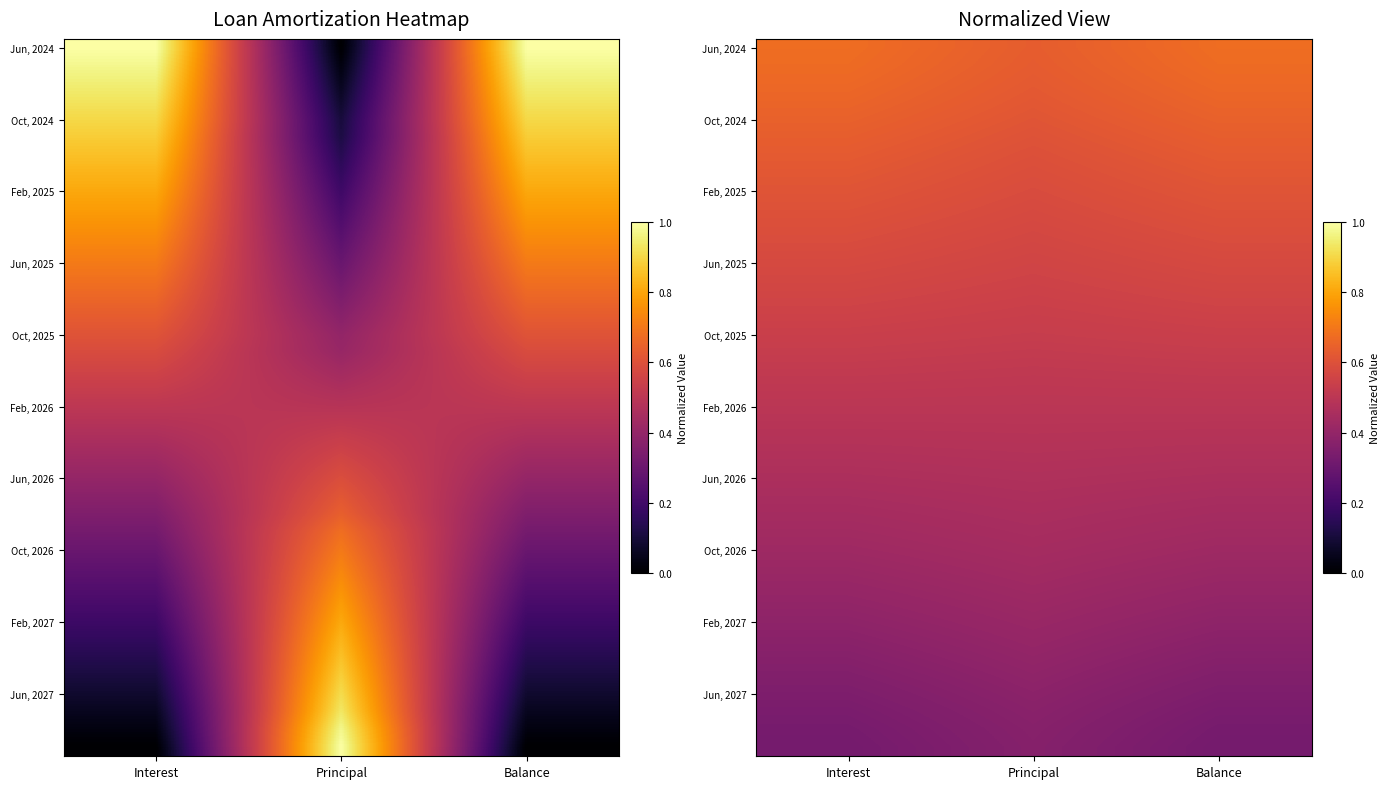

Count the number of categories in the chart.

3